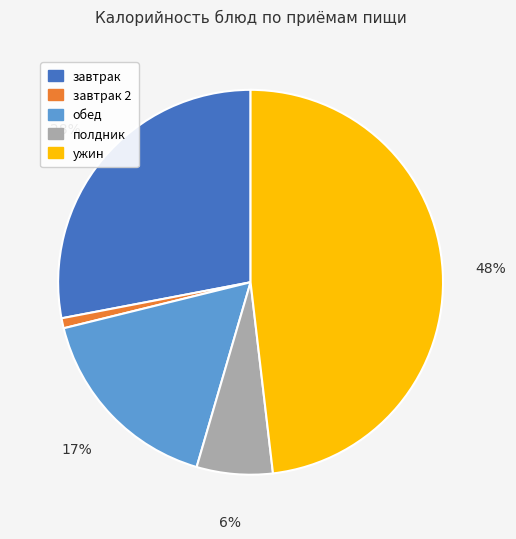

Is there any slice that represents more than half of the pie?

No